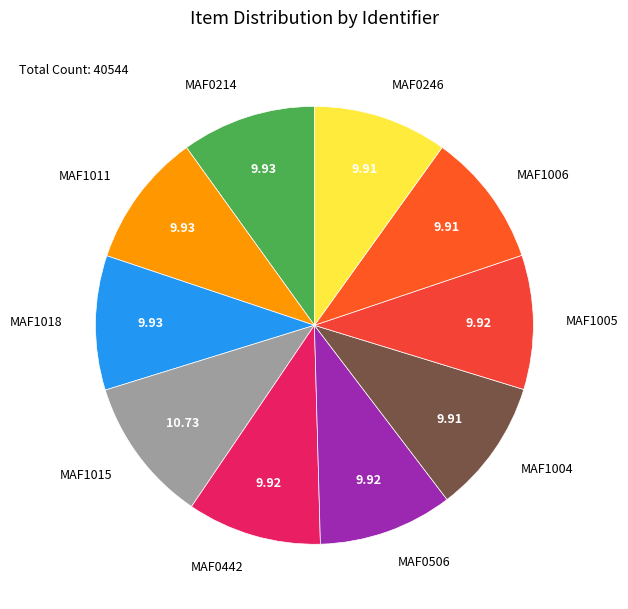

Do MAF1015 and MAF0246 together represent more than half of the pie?

No